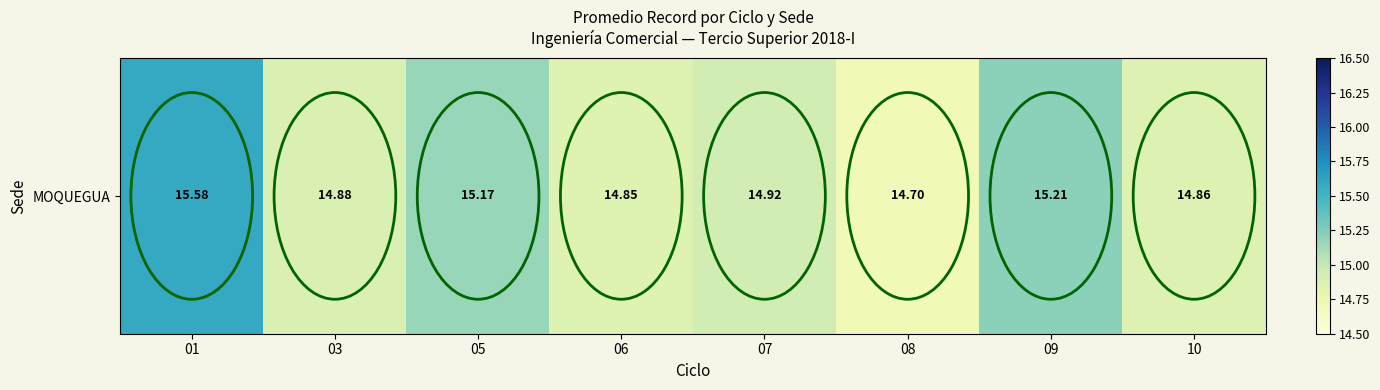

List the labels in order of value, largest first.

01, 09, 05, 07, 03, 10, 06, 08